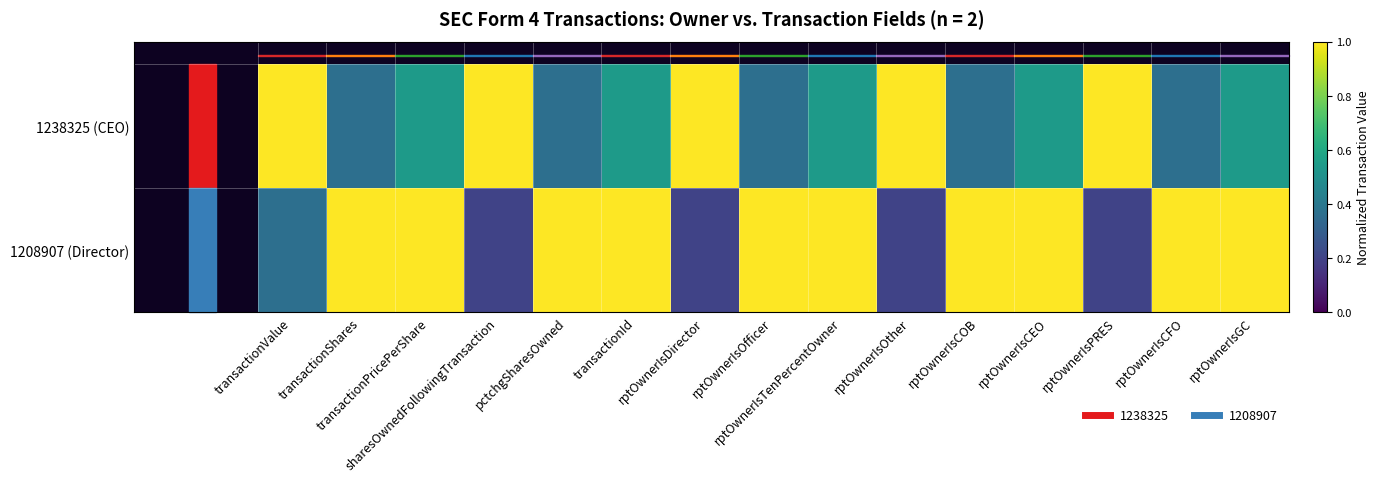

What is the spread (max minus min) of values at sharesOwnedFollowingTransaction?

0.8